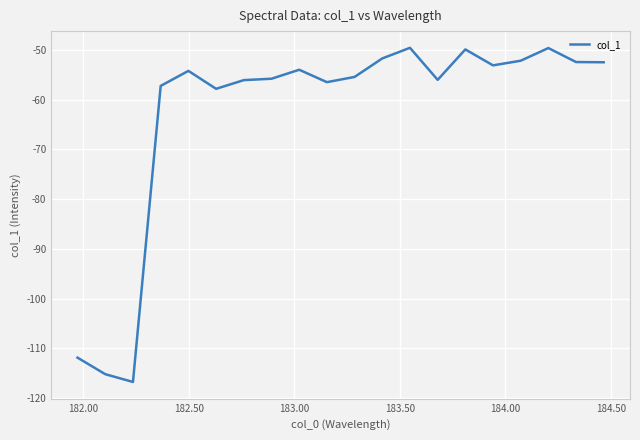

What is the difference between the maximum and minimum values?

67.2